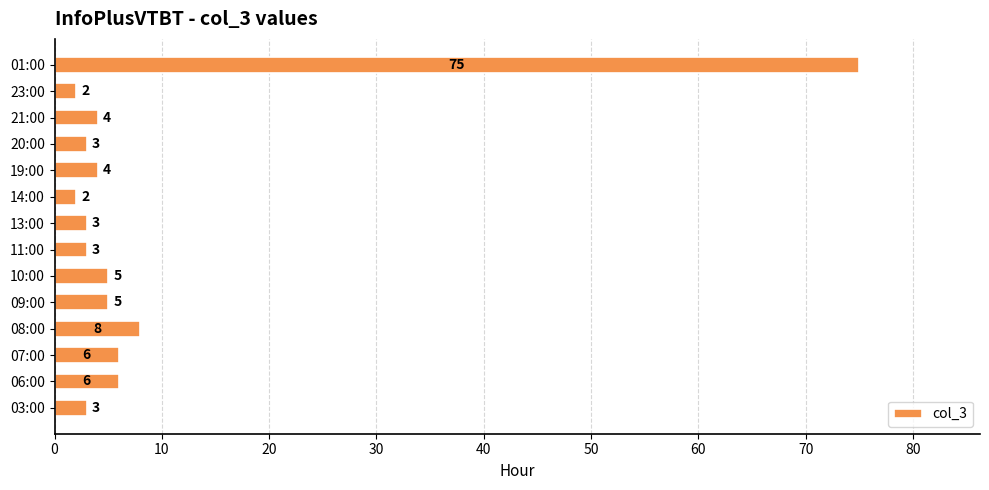

How many bars are there in total?

14